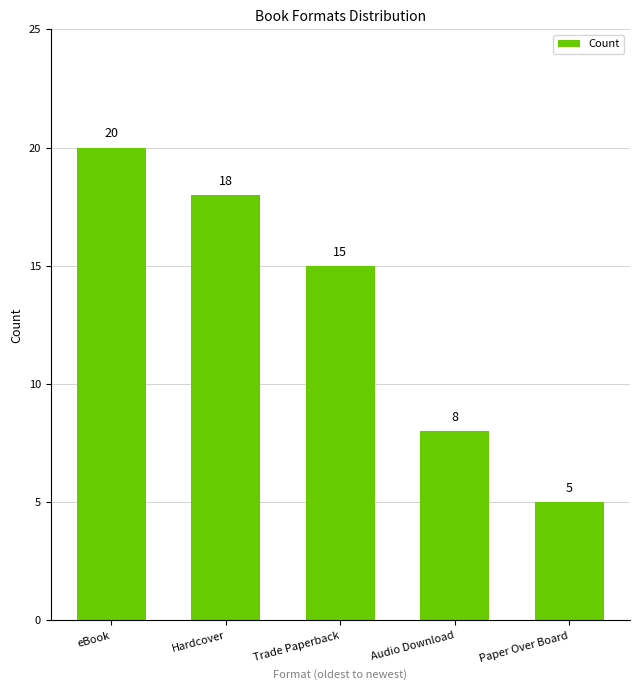

Is it true that the value at Paper Over Board is 5?

True